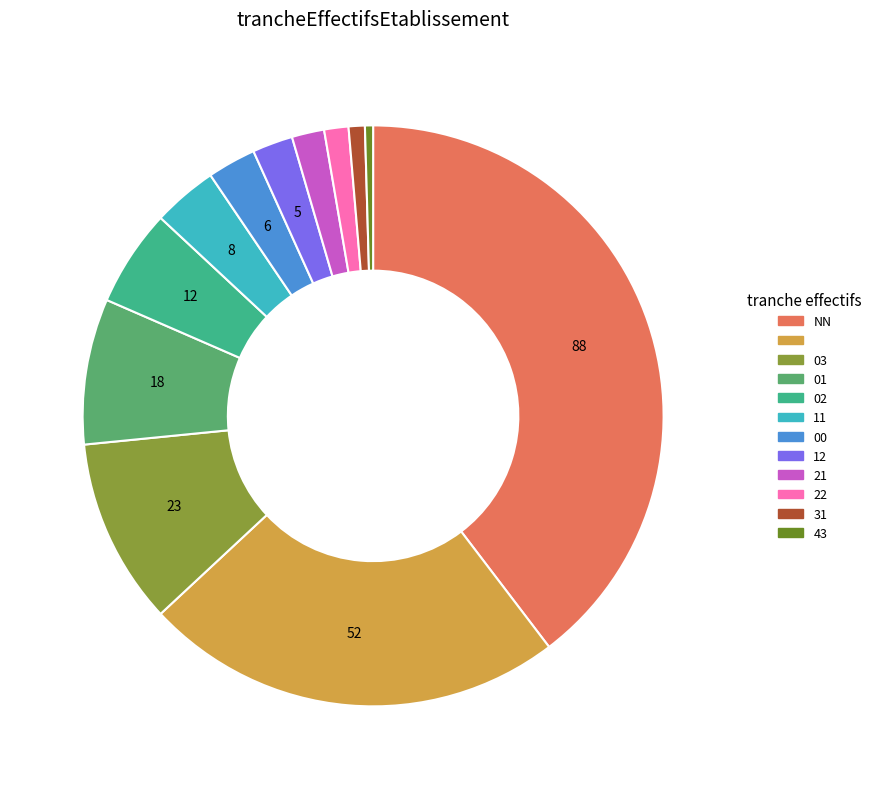

Is there any slice that represents more than half of the pie?

No